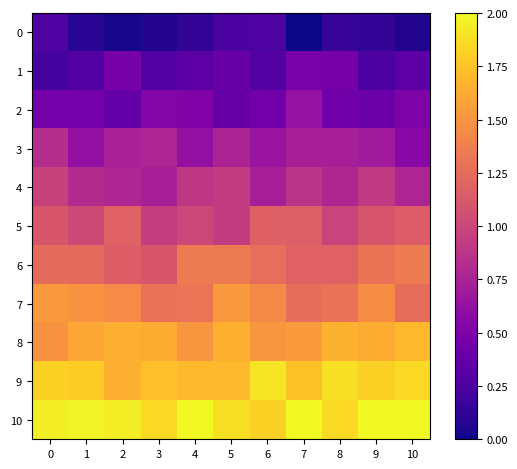

What is the difference between the highest and lowest values at 4?

1.9